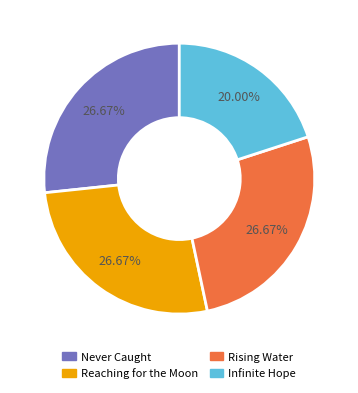

Is there a majority slice in this chart?

No